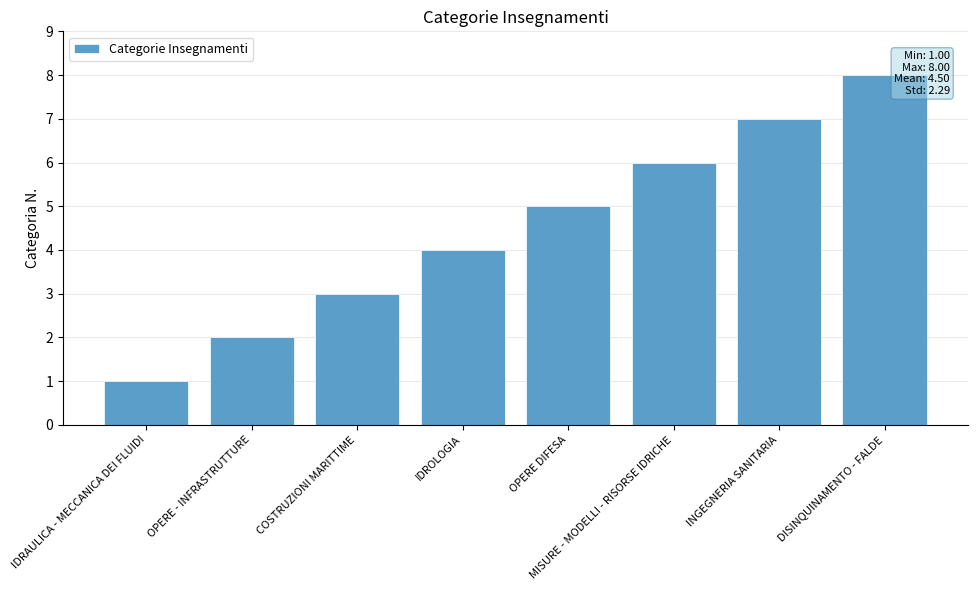

Are the bars horizontal?

No